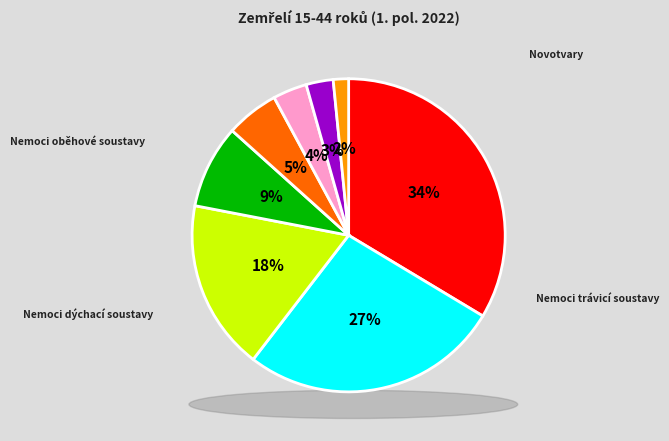

True or false: Infekční a parazitární nemoci accounts for 2% of the total.

True